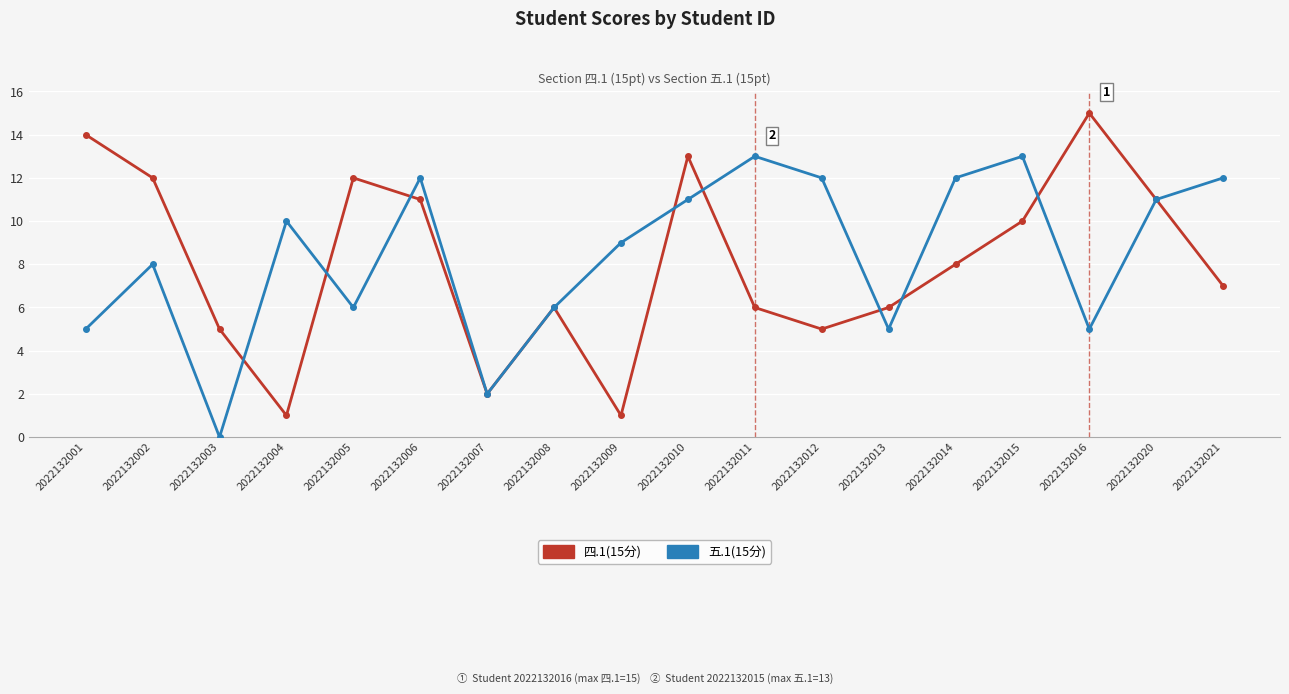

At which category does 五.1(15分) reach its first local peak?

2022132002